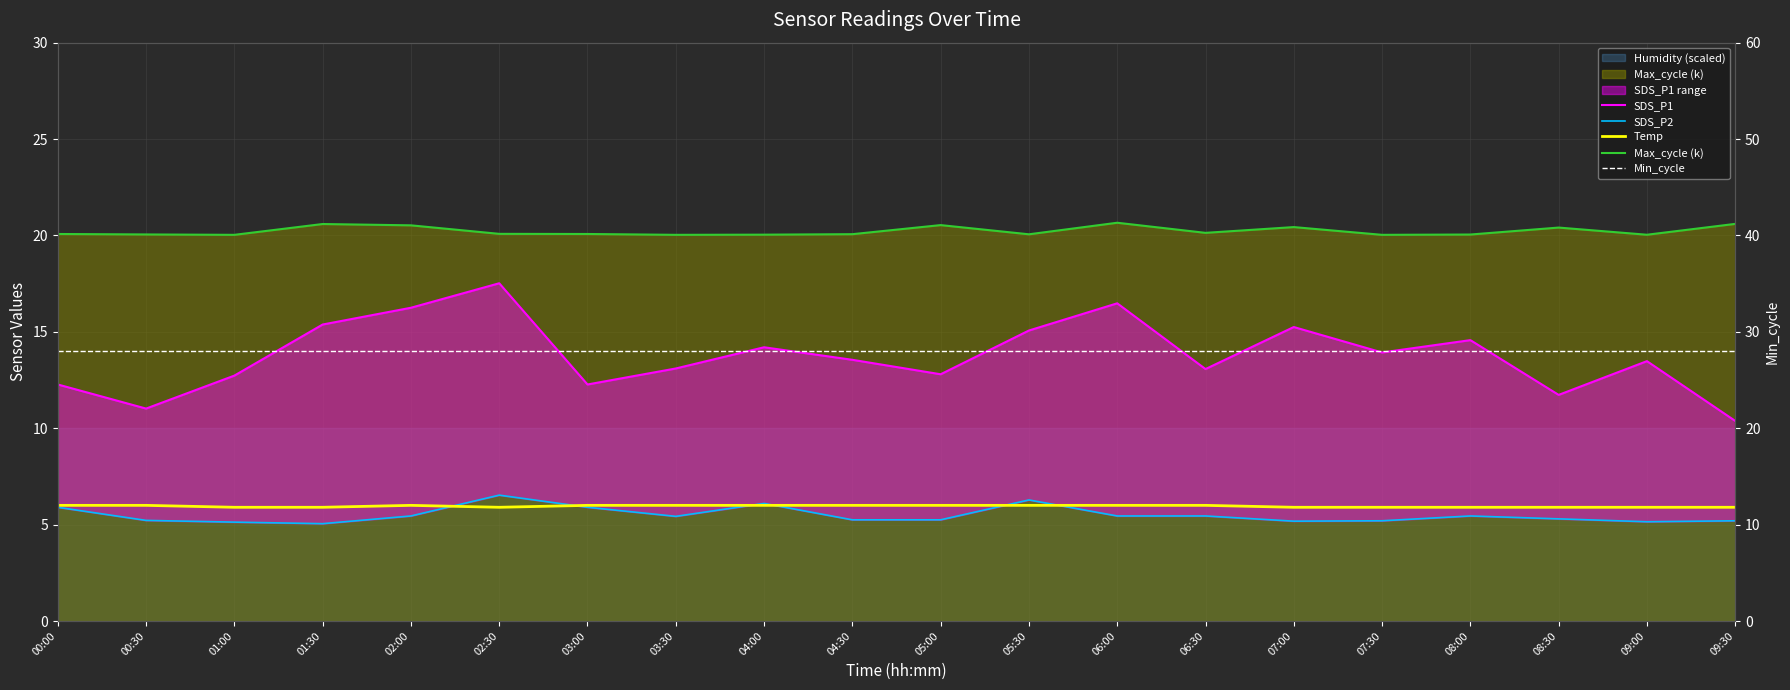

At how many categories does at least one series exceed 5?

20